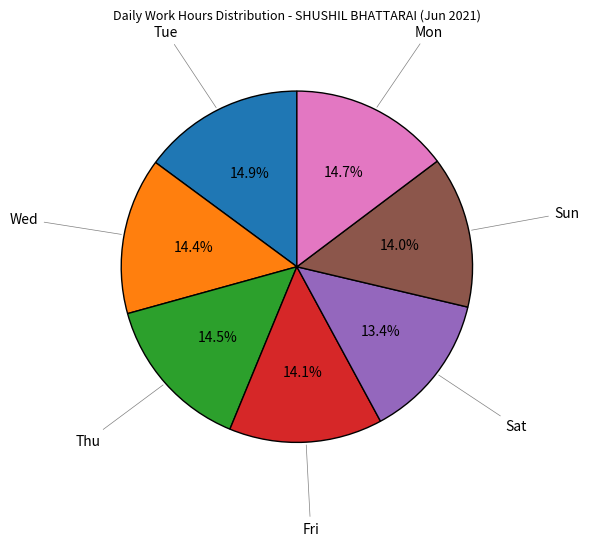

Is there a majority slice in this chart?

No